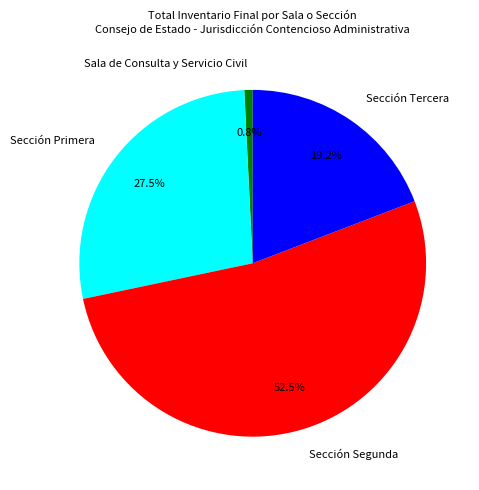

Which category has the biggest portion of the pie?

Sección Segunda